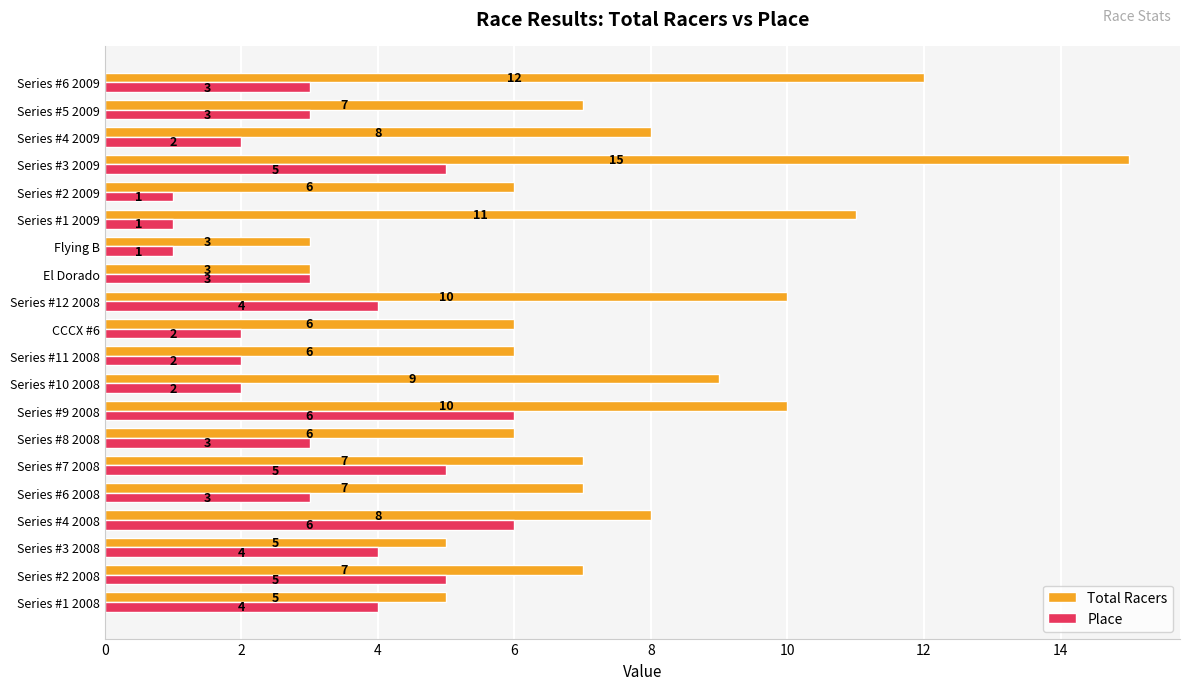

List the series in order of their overall mean, highest first.

Total Racers, Place